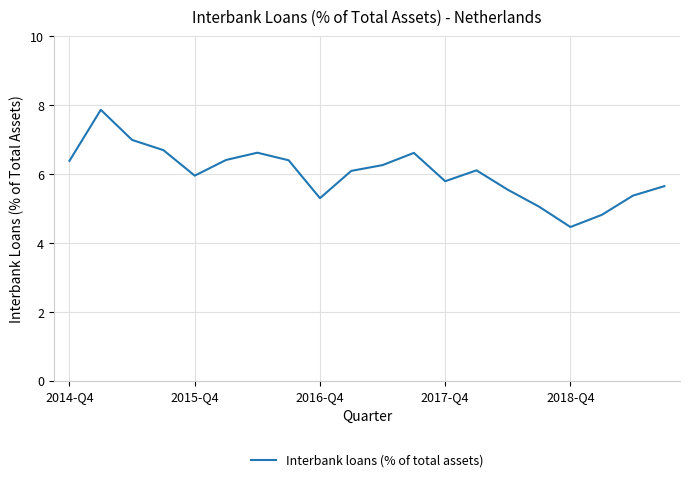

What is the sum of all values?

120.3